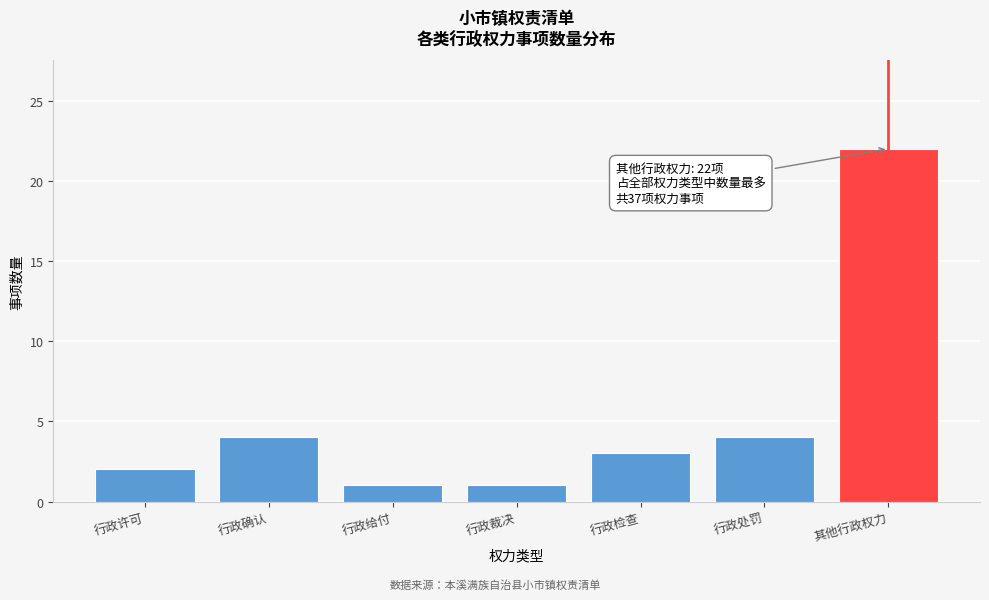

Reading left to right, what are all the values shown in this chart?

行政许可=2	行政确认=4	行政给付=1	行政裁决=1	行政检查=3	行政处罚=4	其他行政权力=22